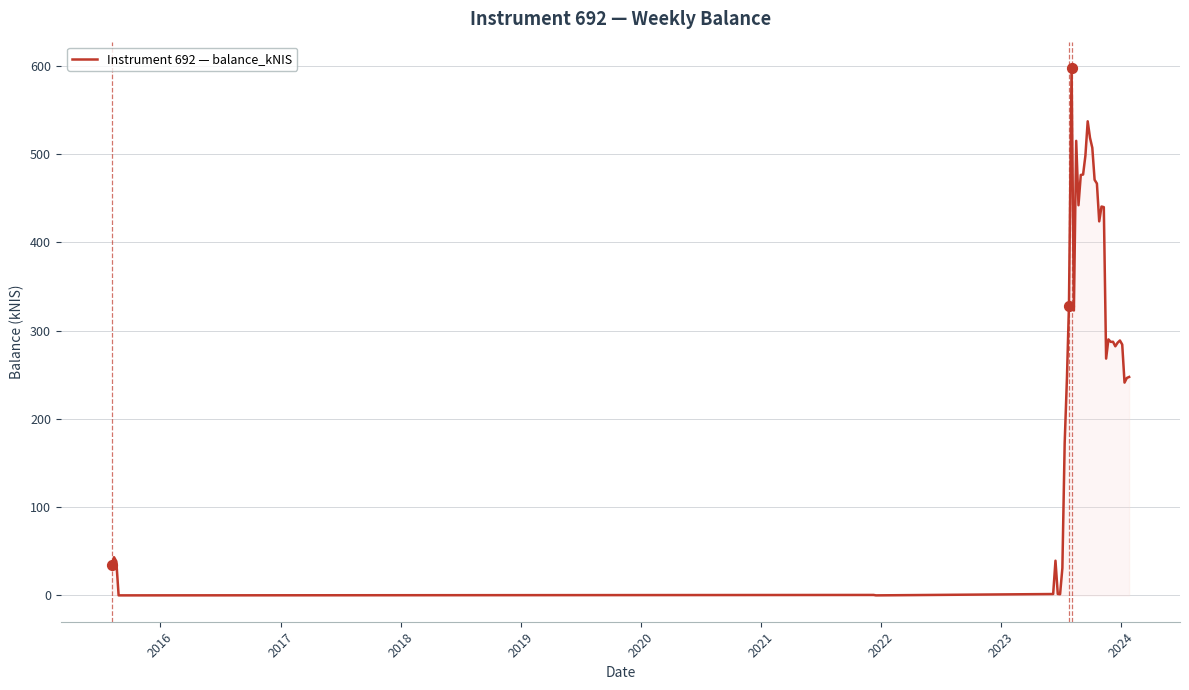

What is the maximum value shown in the chart?

597.3